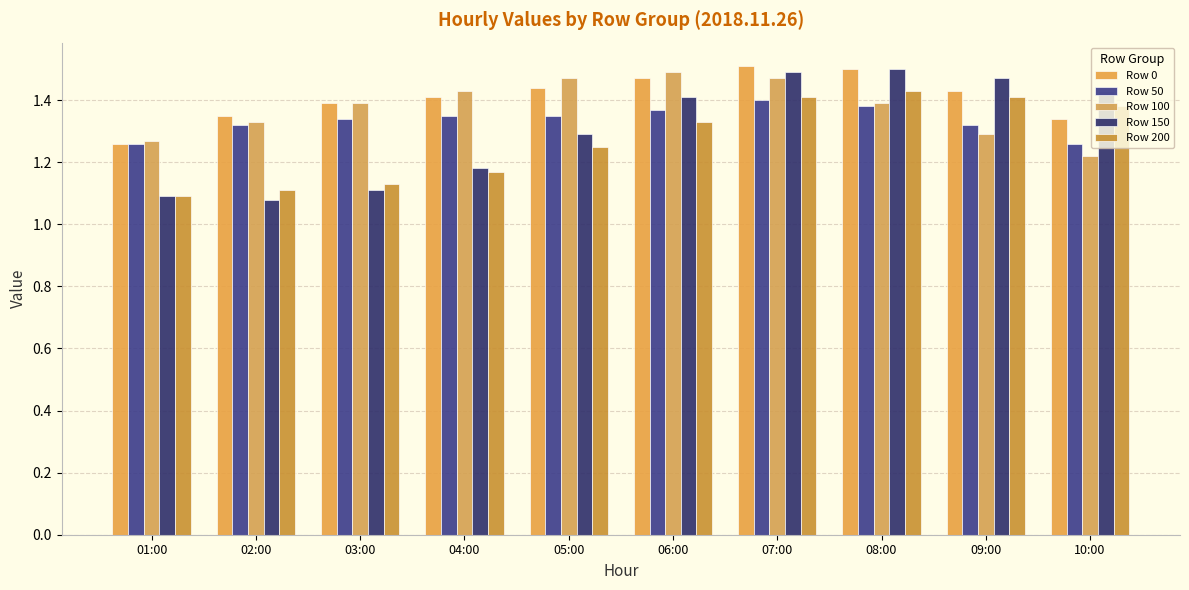

The value of Row 50 at 08:00 is 0.9. True or false?

False